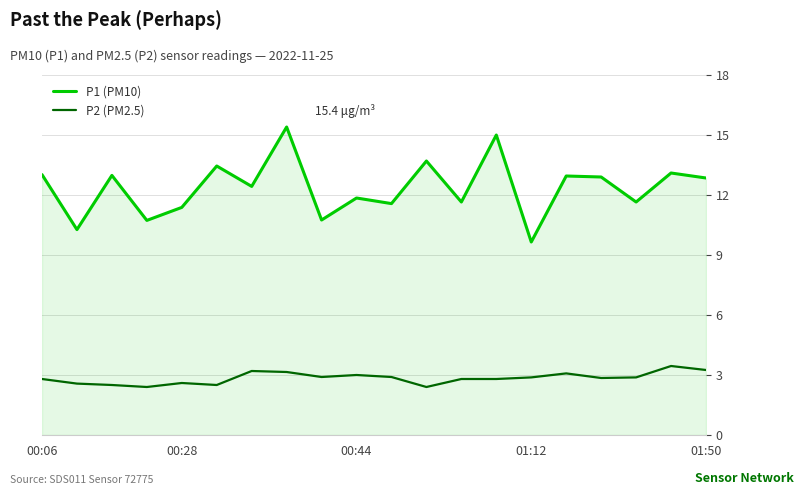

At how many categories does at least one series exceed 4?

20